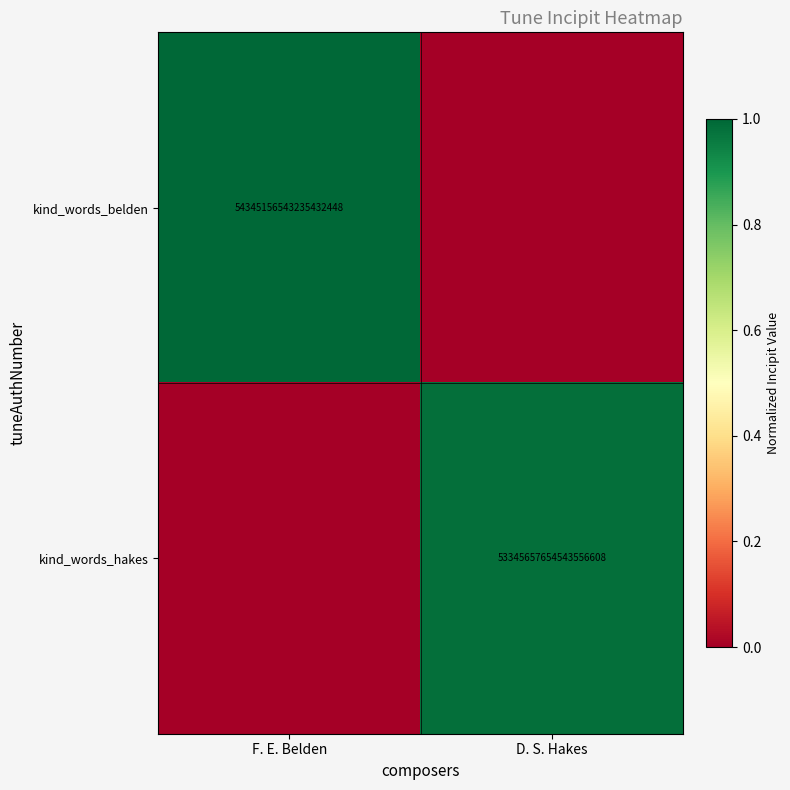

Is the value of kind_words_belden at F. E. Belden greater than the value of kind_words_hakes at D. S. Hakes?

Yes